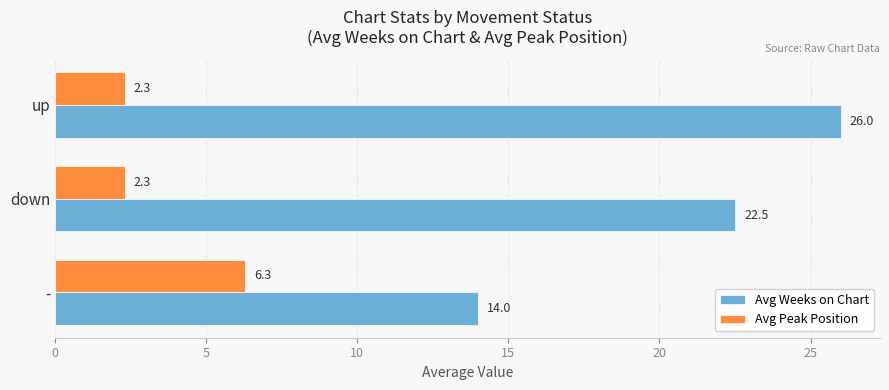

Where is Avg Weeks on Chart nearest to the value 20?

down